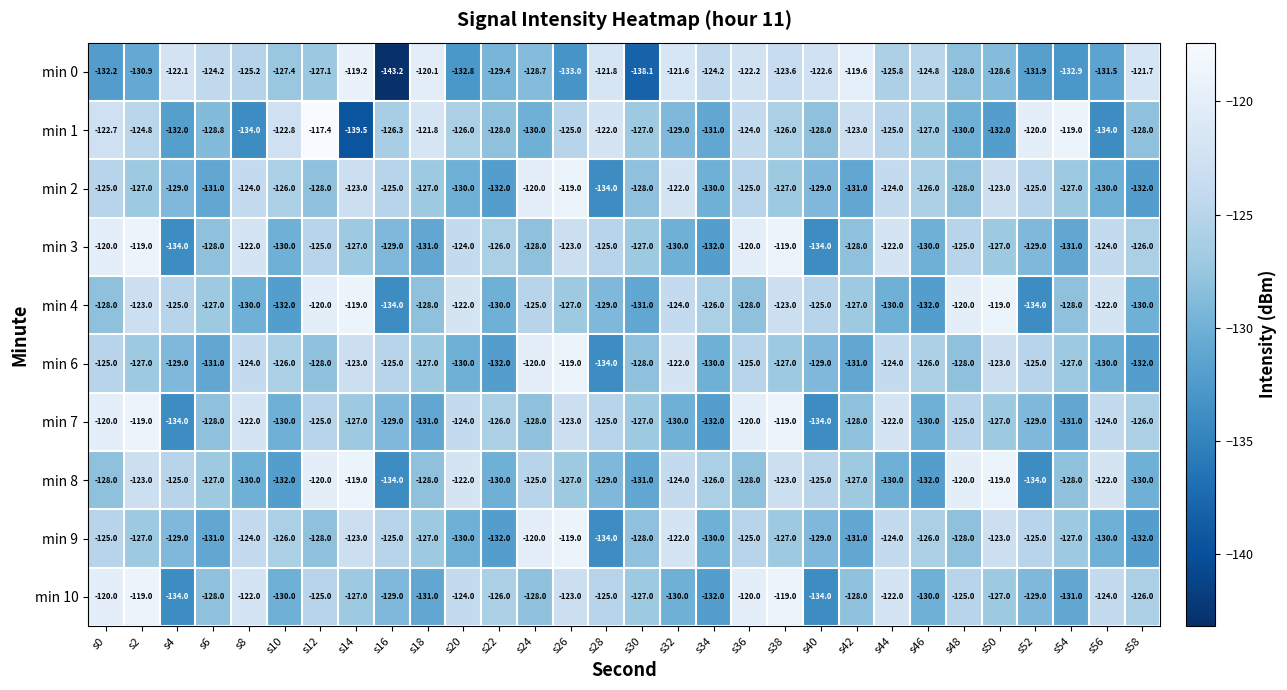

How many values in the min 4 series exceed -127?

13